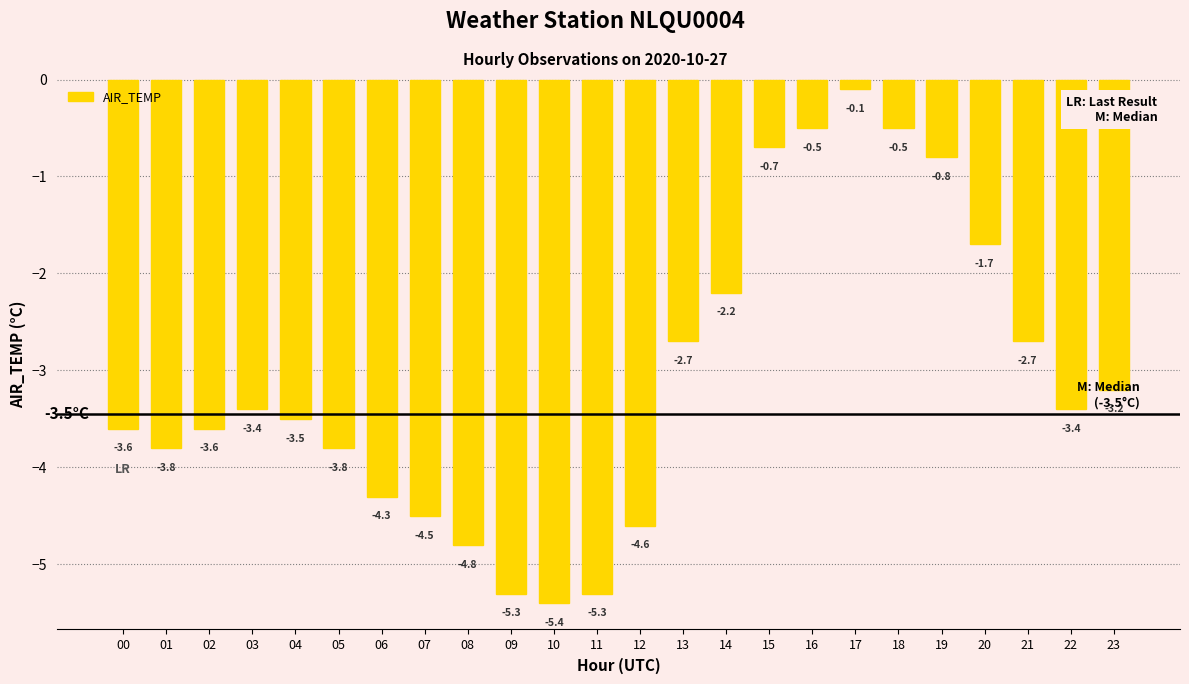

What value does the data have at 06?

-4.3